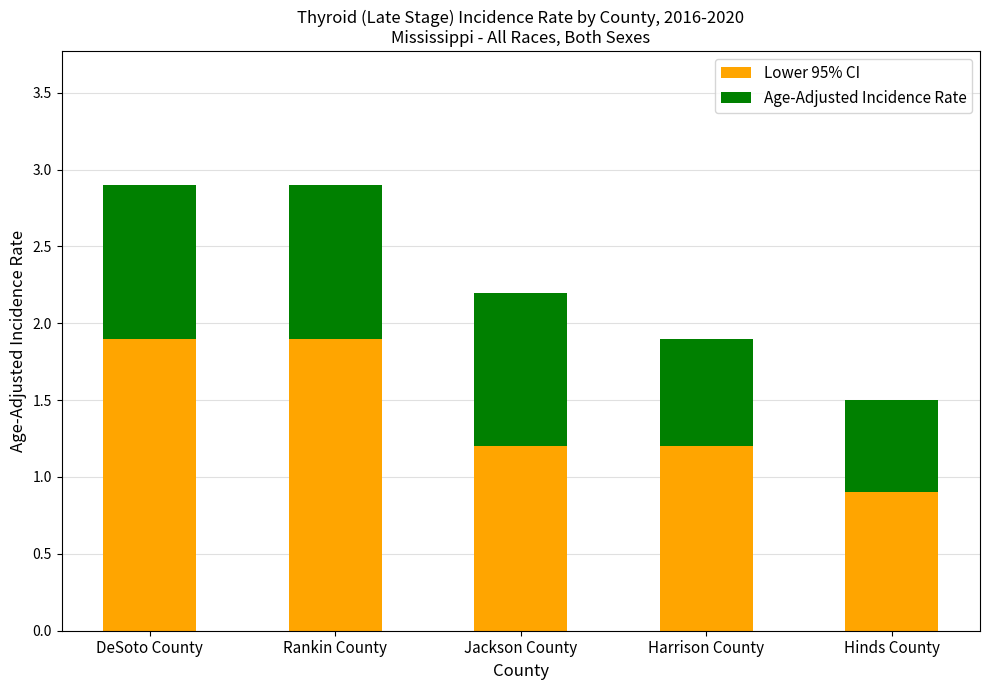

What is the difference between the maximum and minimum values in the Lower 95% CI series?

1.0